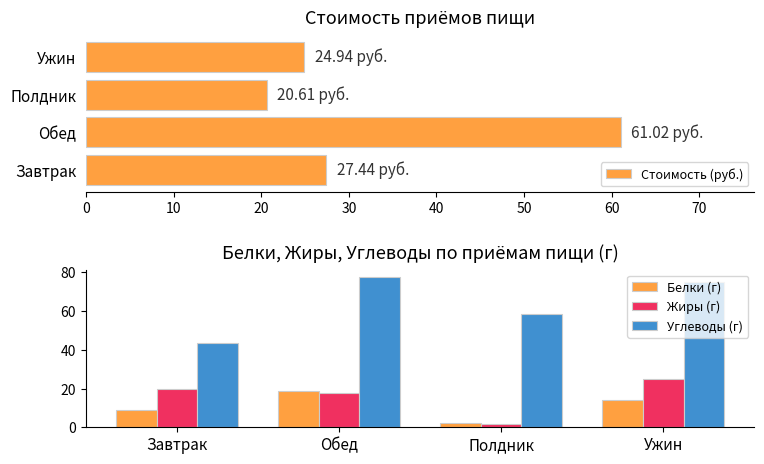

Which category has the lowest value in the Углеводы (г) series?

Завтрак